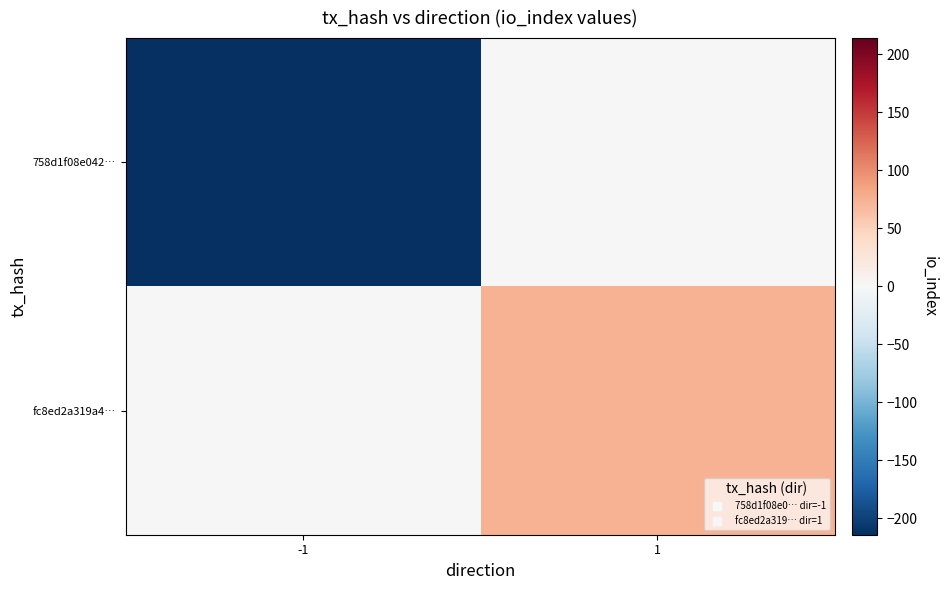

Reading left to right, what are all the values shown in this chart?

758d1f08e042…: -1=-214	1=0
fc8ed2a319a4…: -1=0	1=74